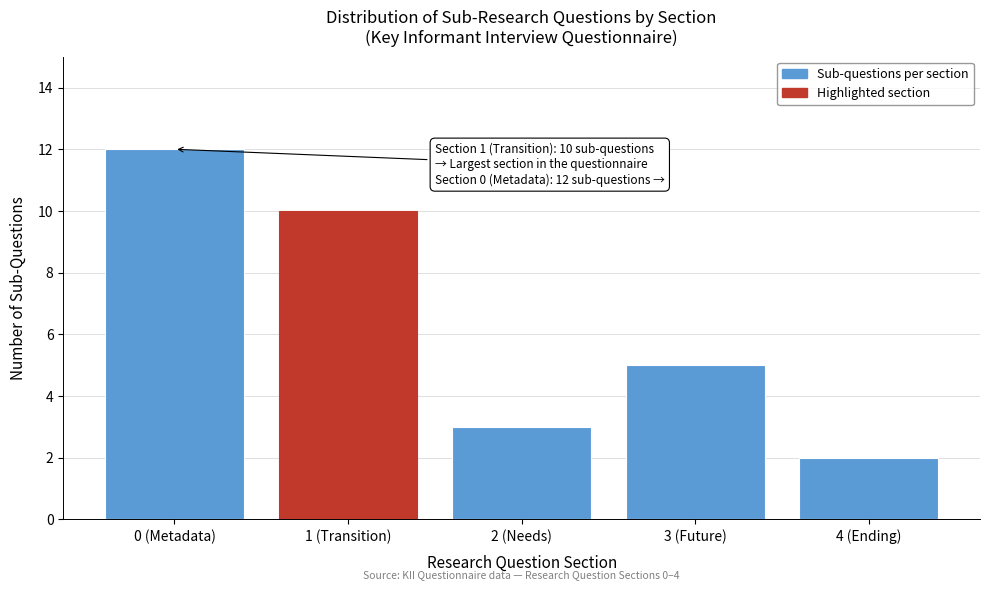

Reading left to right, transcribe all the data shown in this chart.

12	10	3	5	2